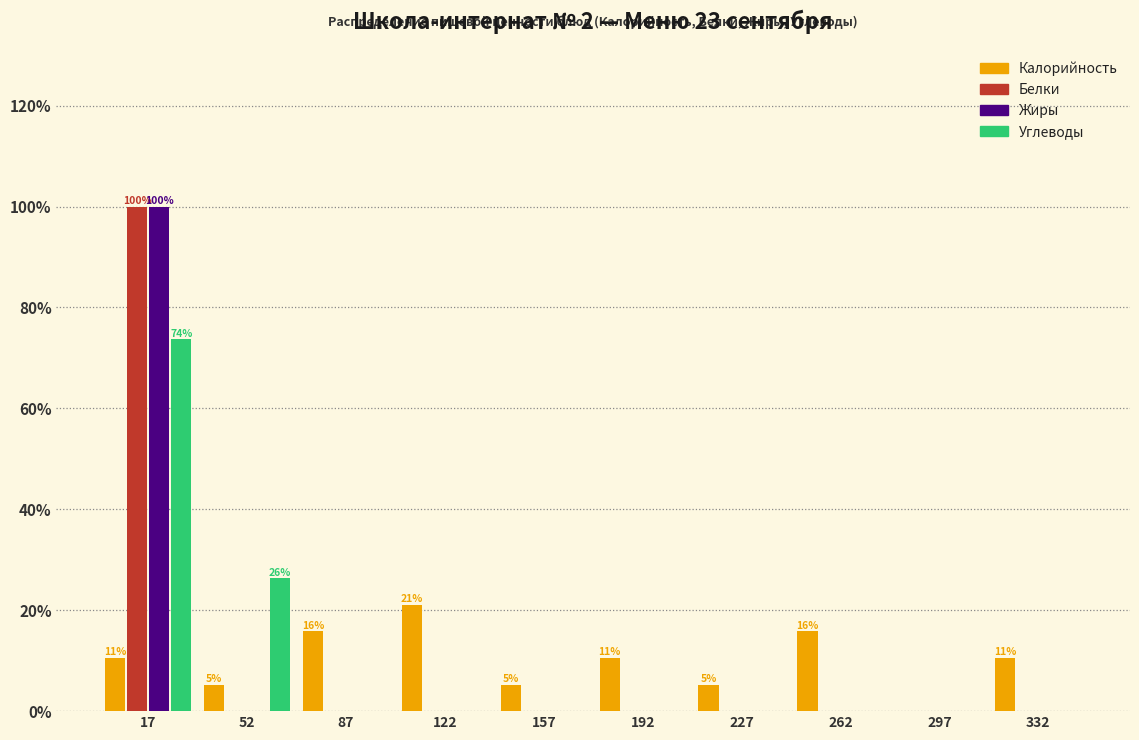

In the Углеводы series, which range on the x-axis has the tallest bar?

0 to 35